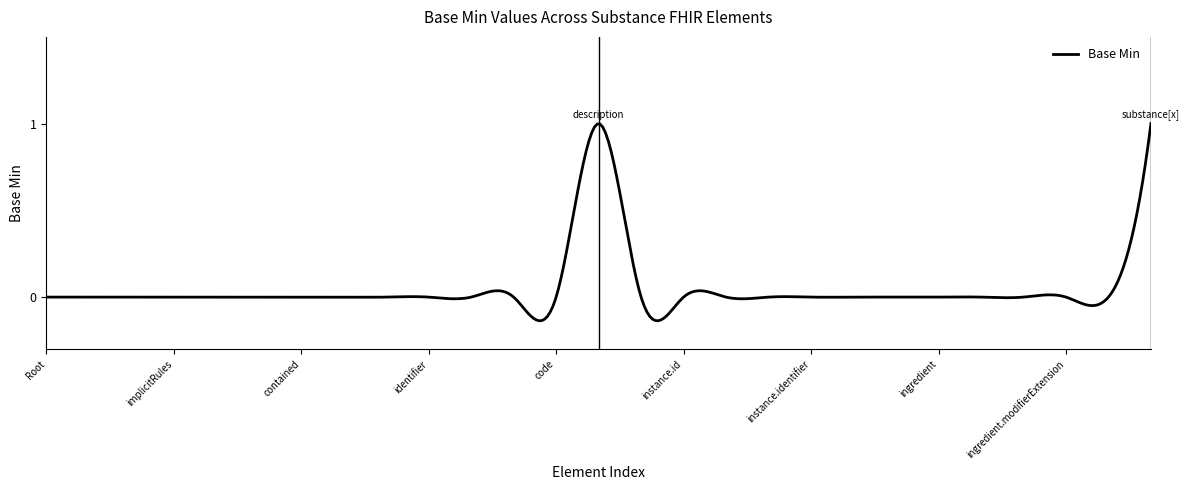

What is the difference between the maximum and minimum values?

1.1